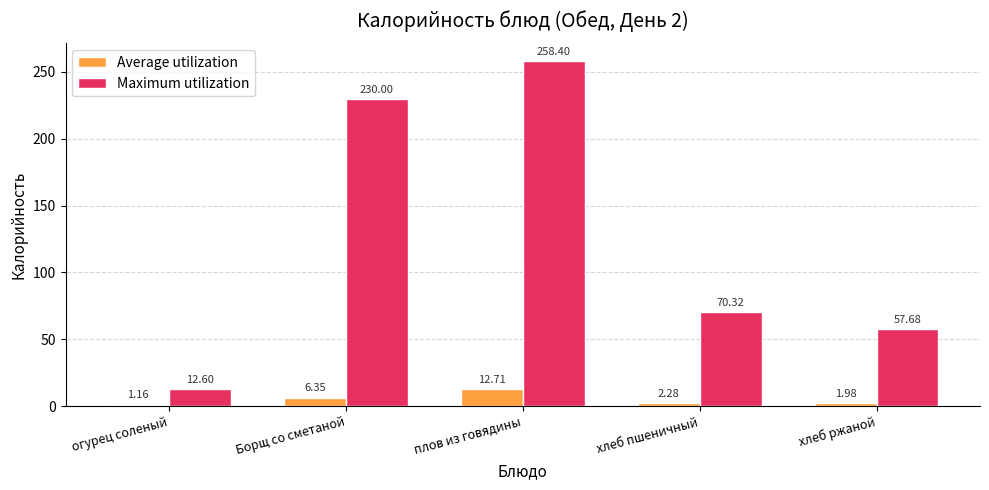

What is the difference between the highest and lowest values at хлеб пшеничный?

68.0